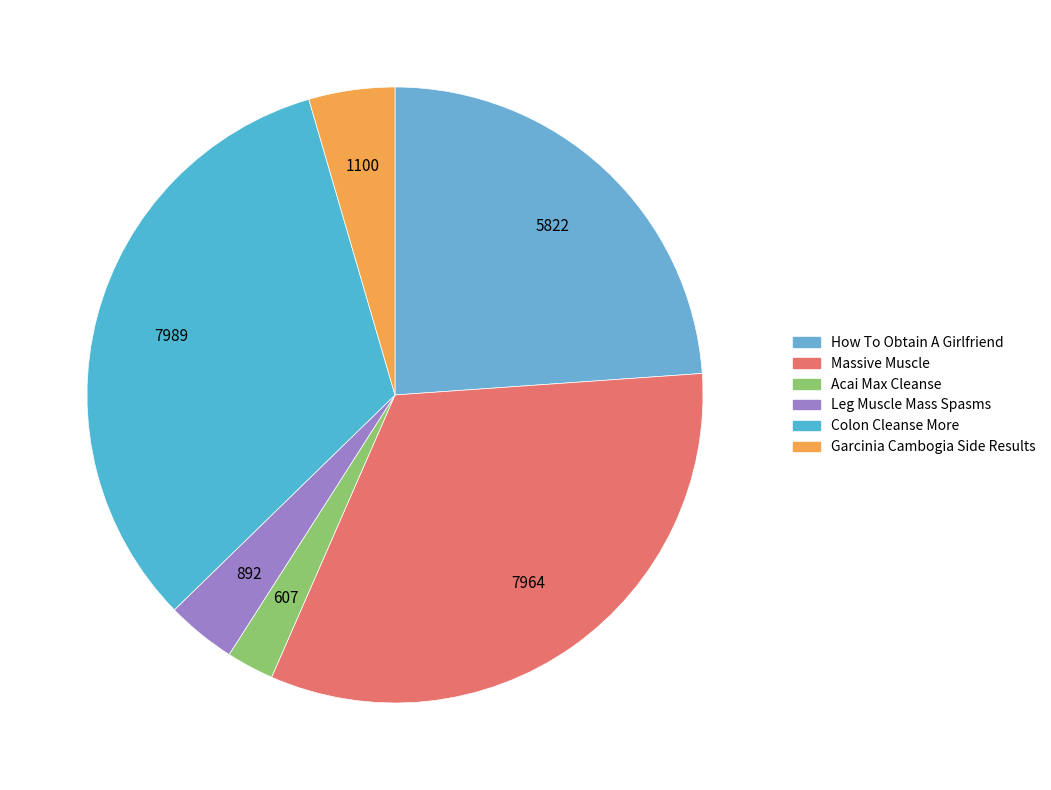

Does Massive Muscle represent more than half of the total?

No